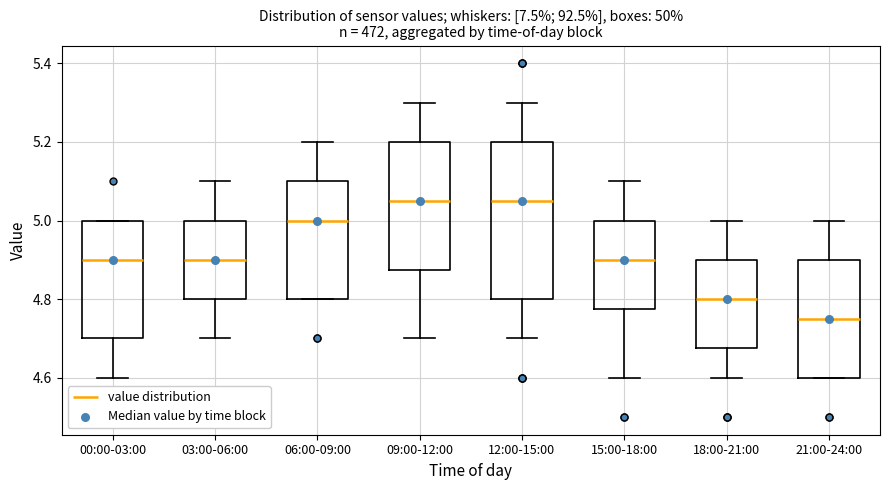

Which box has the lowest median line?

21:00-24:00